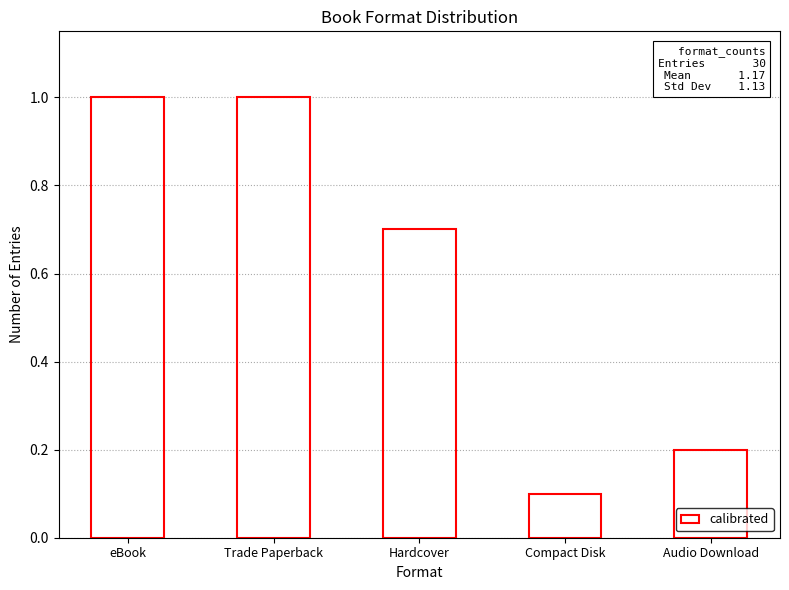

Between Audio Download and Trade Paperback, which is larger?

Trade Paperback